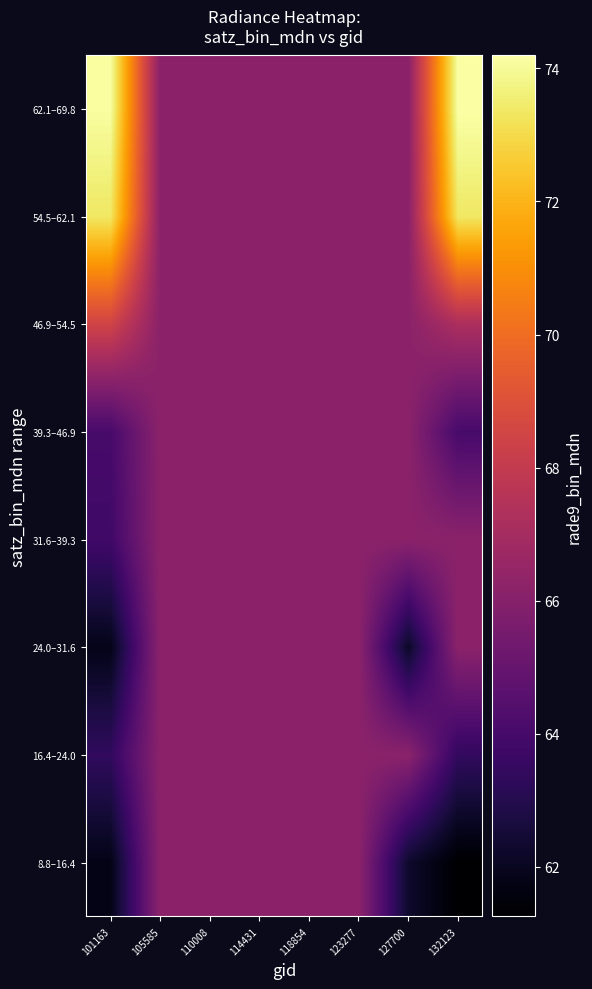

Between 132123 and 110008, which is larger?

110008